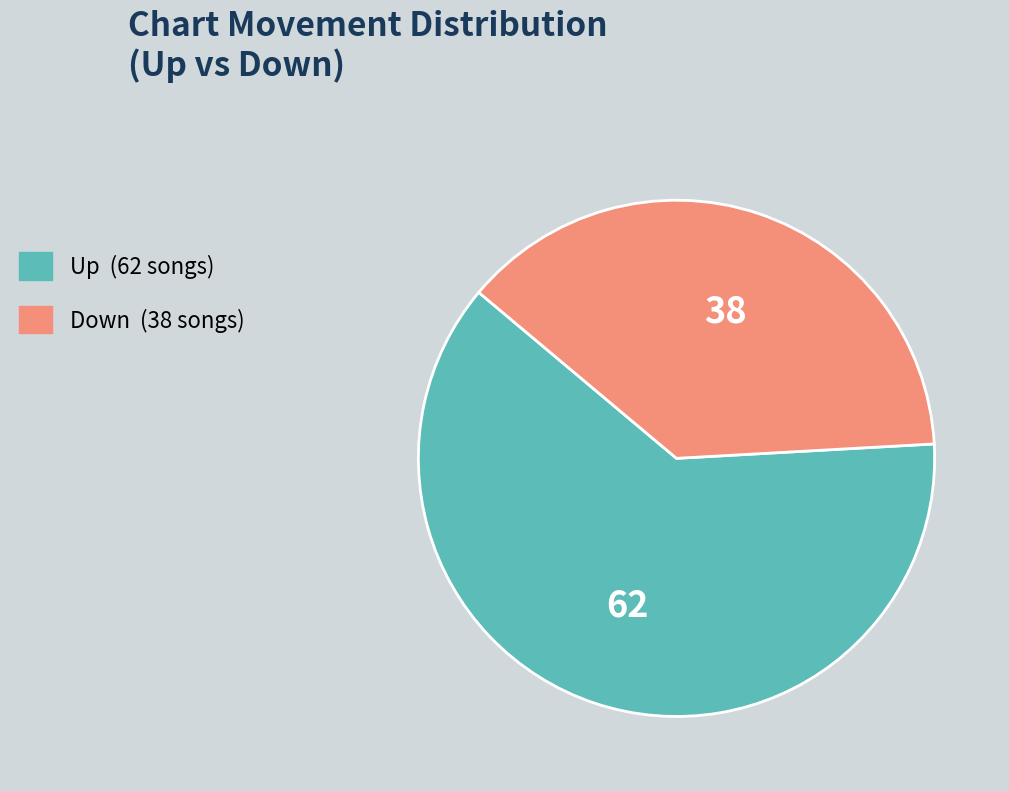

Is there a majority slice in this chart?

Yes